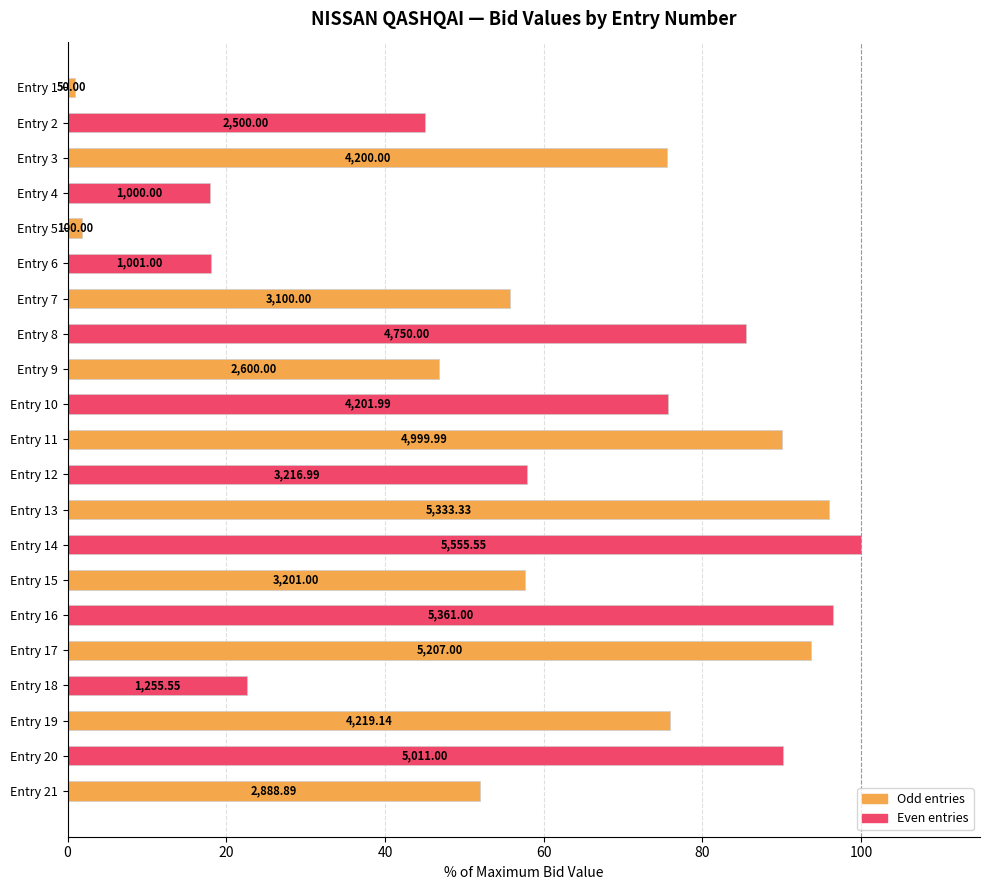

How many bars are there in total?

21